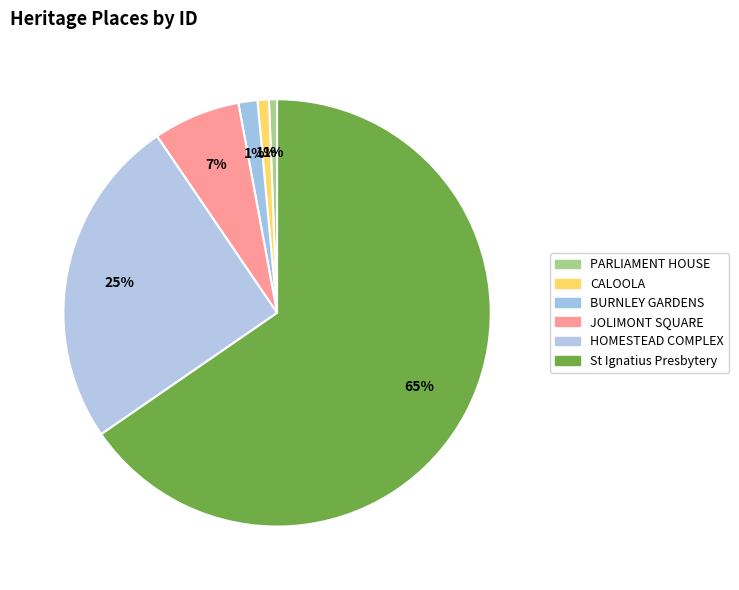

How many segments does this pie chart have?

6